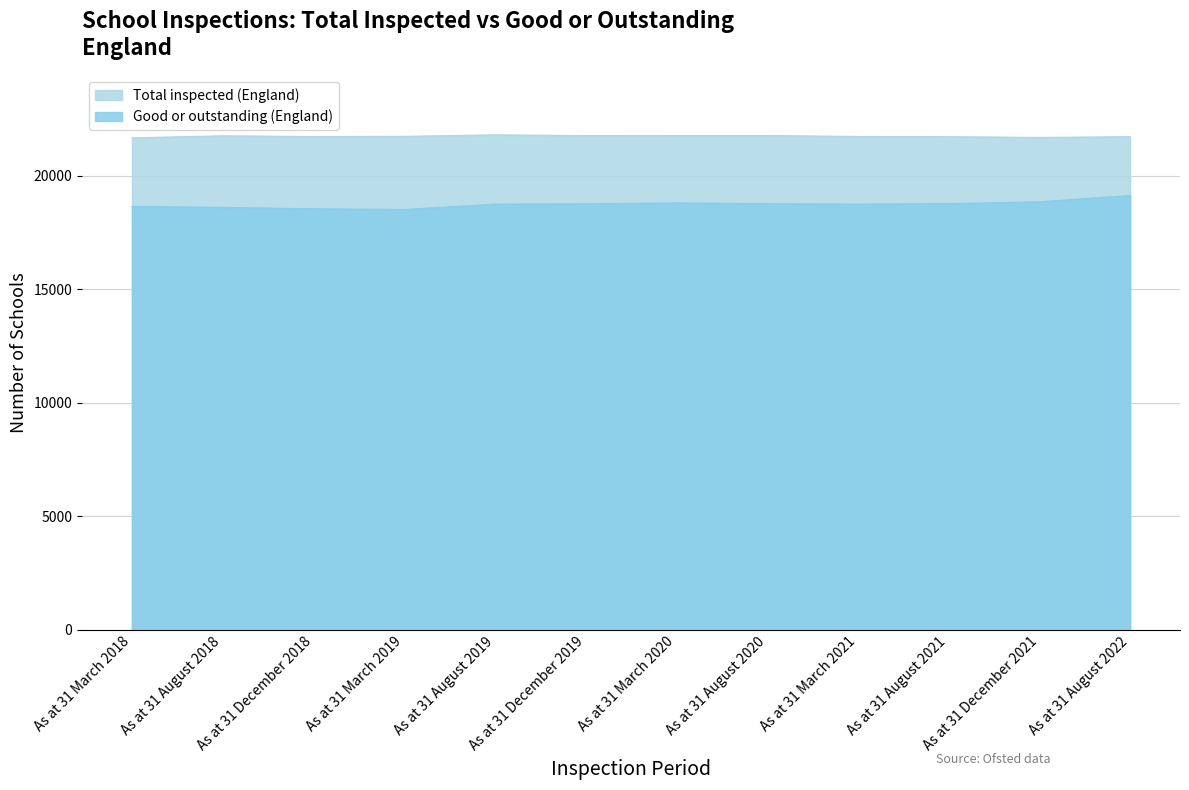

Which has a higher value, As at 31 March 2020 or As at 31 March 2021?

As at 31 March 2020